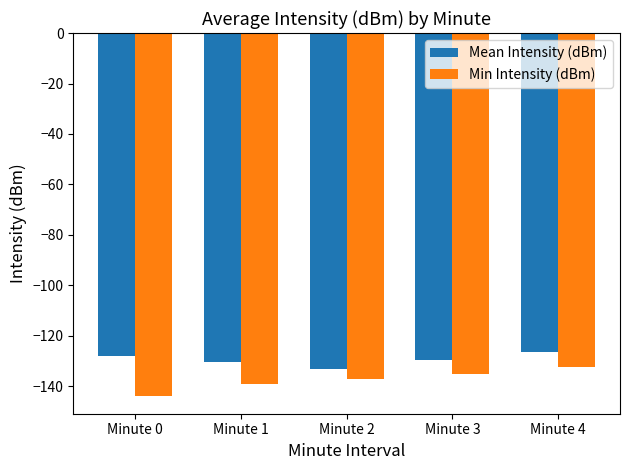

Reading left to right, extract all data points from this chart.

Mean Intensity (dBm): -128.1	-130.4	-133.2	-129.4	-126.3
Min Intensity (dBm): -143.6	-139.1	-137.2	-135.0	-132.4